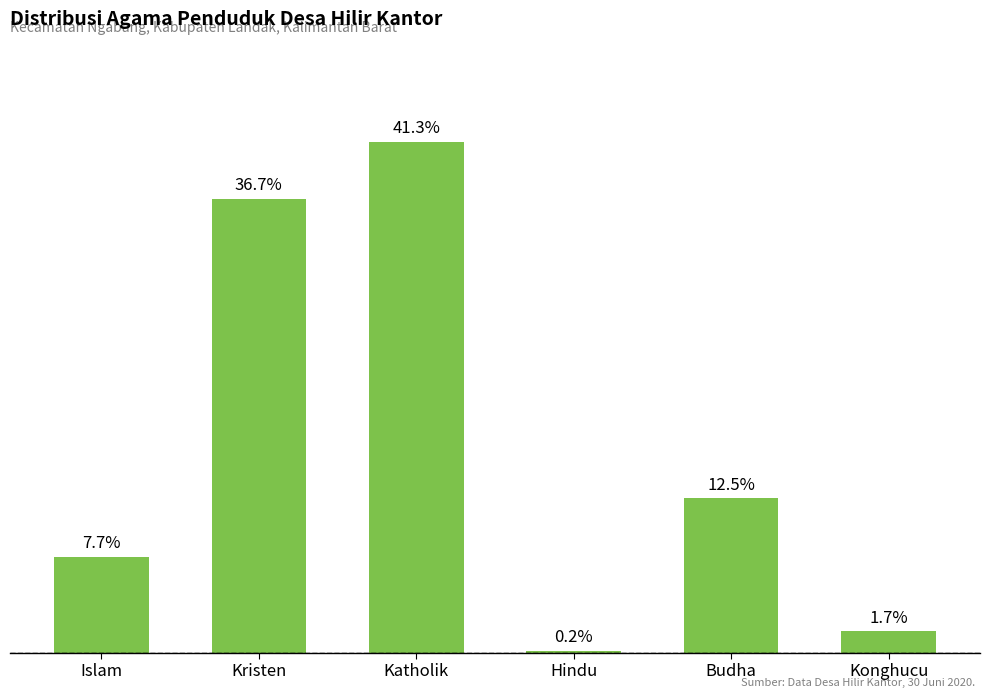

Reading right to left, what are all the values shown in this chart?

Konghucu=134	Budha=977	Hindu=12	Katholik=3234	Kristen=2872	Islam=607